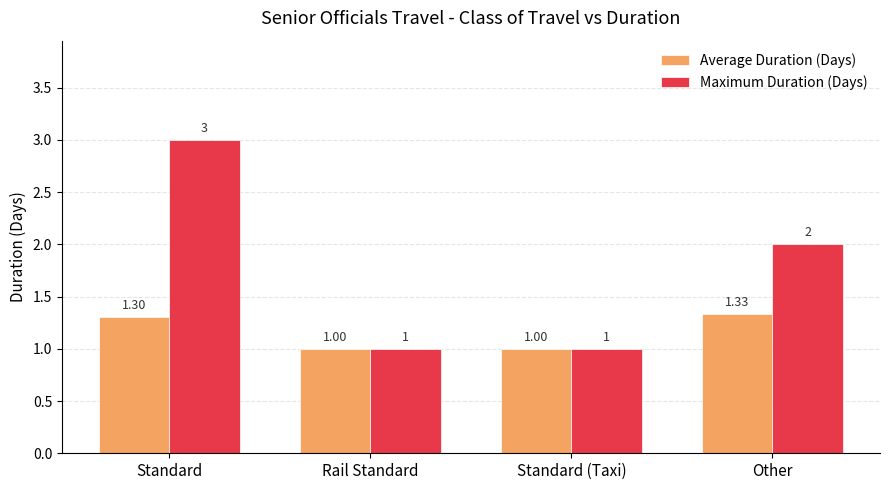

Reading left to right, extract all data points from this chart.

Average Duration (Days): Standard=1.3	Rail Standard=1.0	Standard (Taxi)=1.0	Other=1.3
Maximum Duration (Days): Standard=3.0	Rail Standard=1.0	Standard (Taxi)=1.0	Other=2.0